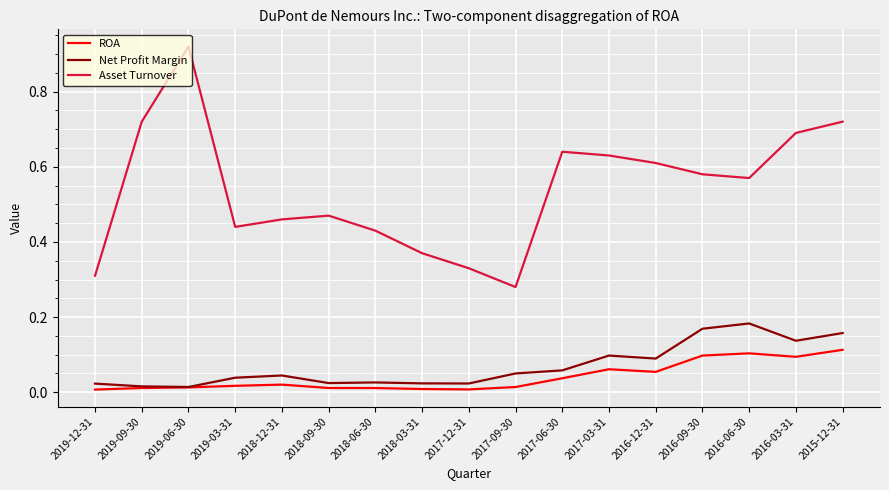

How many lines are shown in the chart?

3